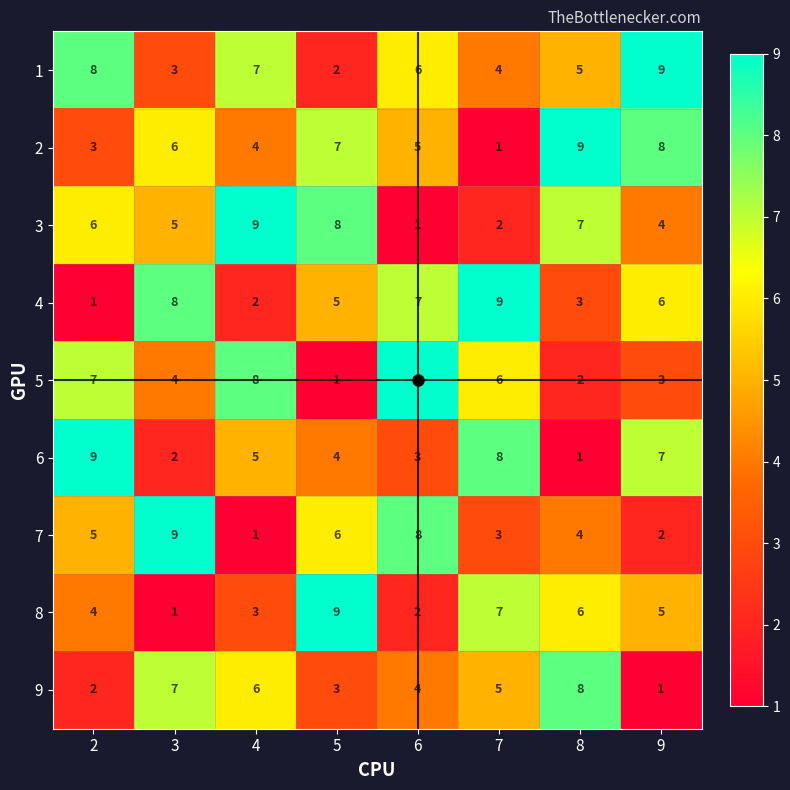

Rank the series at 8 from highest to lowest value.

2, 9, 3, 8, 1, 7, 4, 5, 6